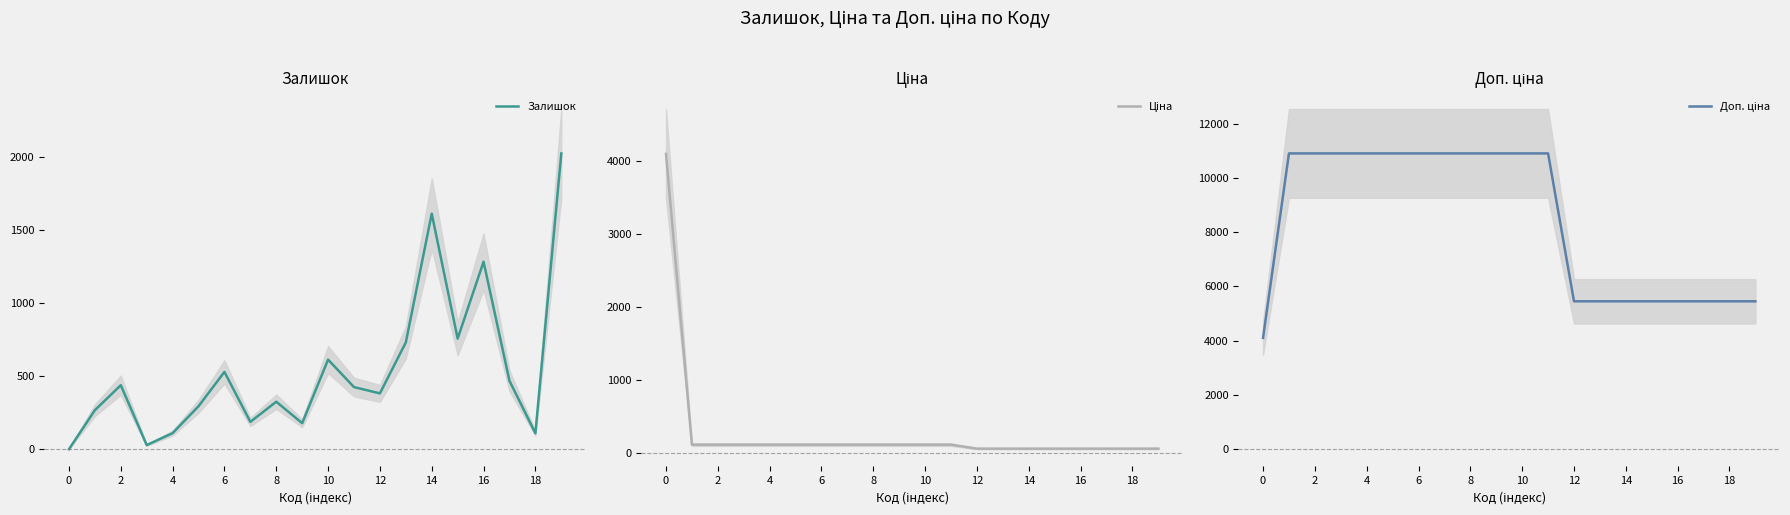

What value does the Ціна series have at 17?

54.5